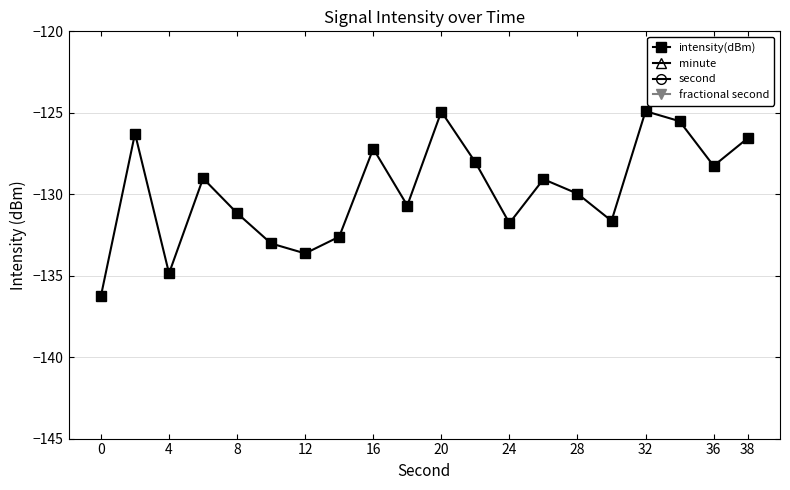

Which series has the widest spread of values?

second